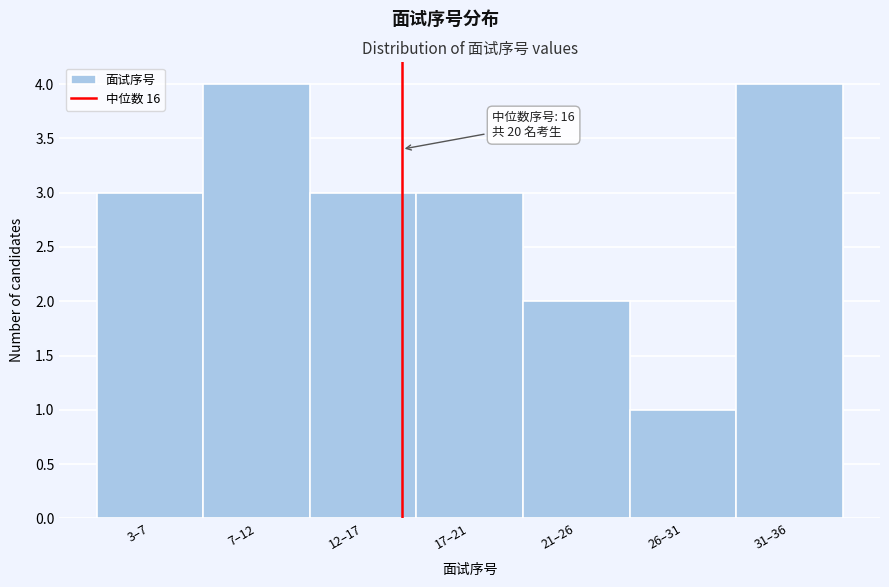

Reading left to right, transcribe all the data shown in this chart.

3–7=3	7–12=4	12–17=3	17–21=3	21–26=2	26–31=1	31–36=4